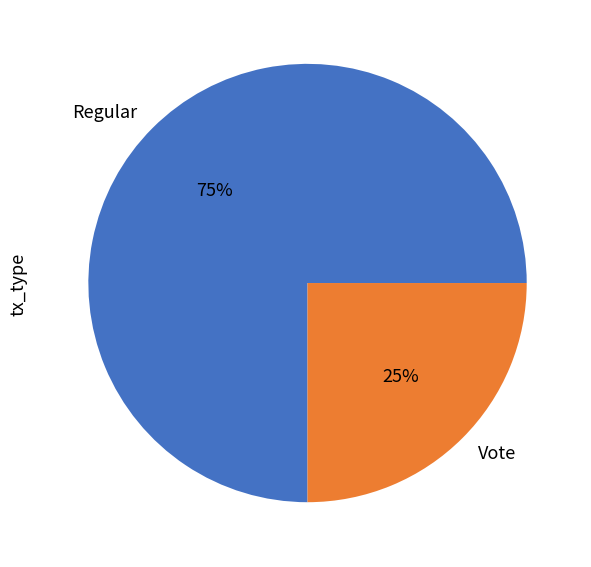

To the nearest percent, what percentage of the pie is Regular?

75%